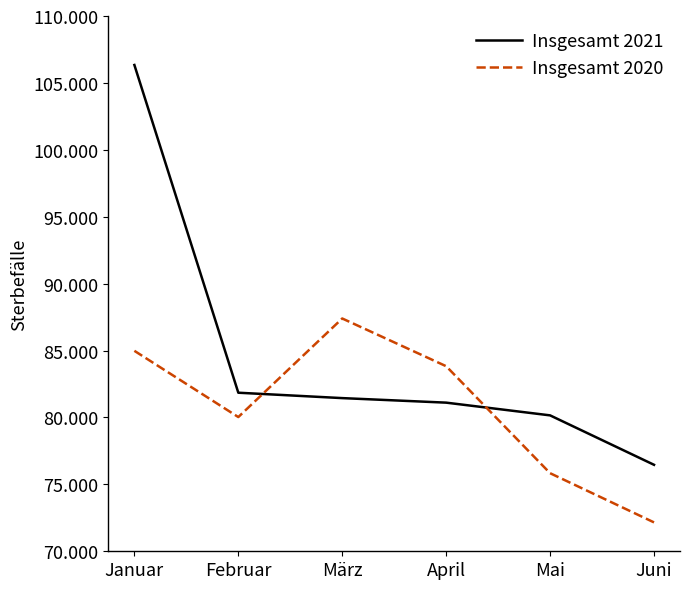

What is the sum of all Insgesamt 2020 values?

484230